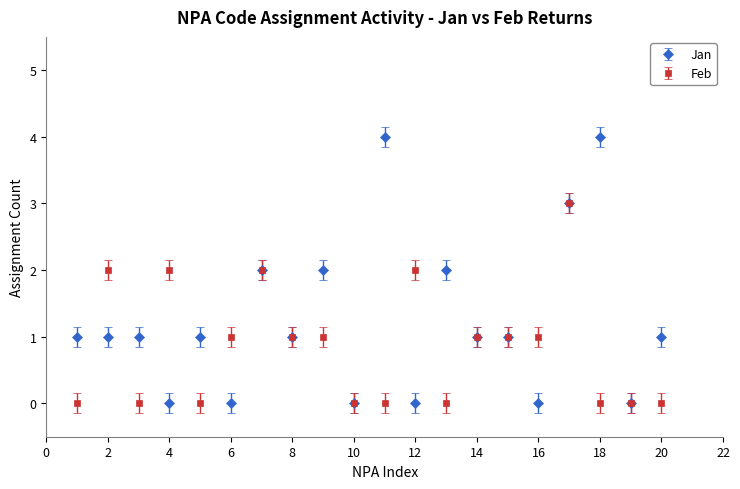

True or false: Feb has more than 2 interior local peaks.

True